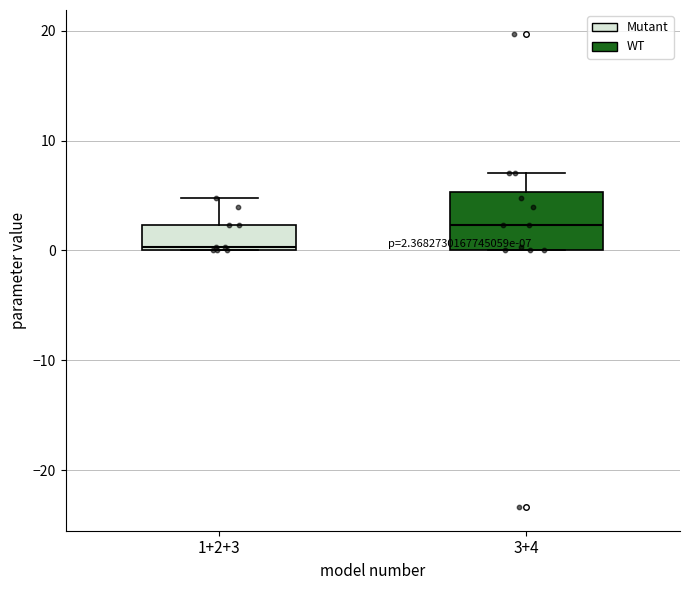

Which box has the lowest median line?

1+2+3